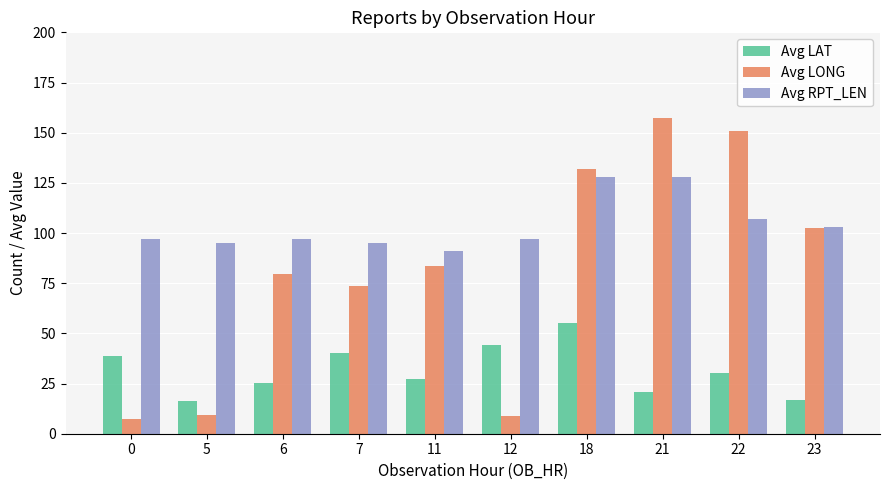

At which label is Avg RPT_LEN closest to 109?

22